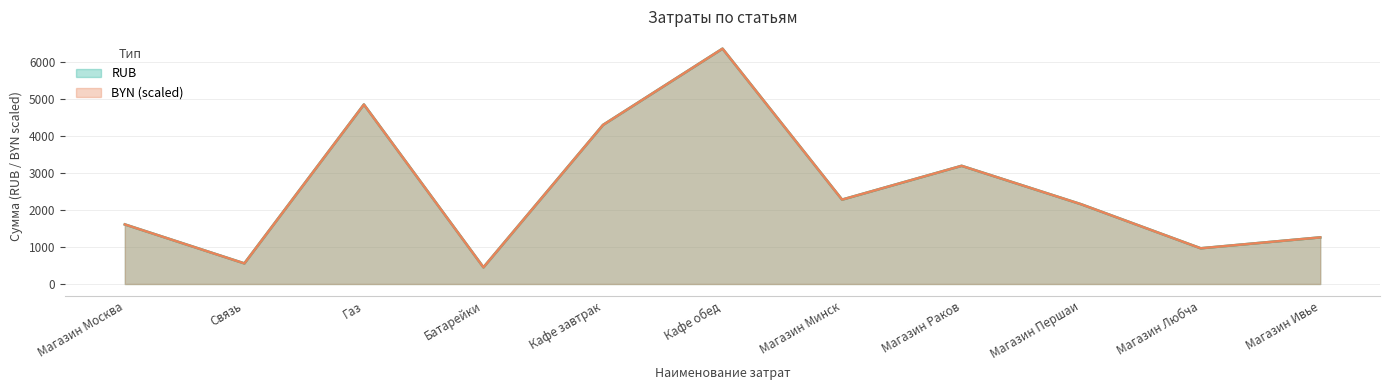

How many interior local peaks does the BYN series have?

3